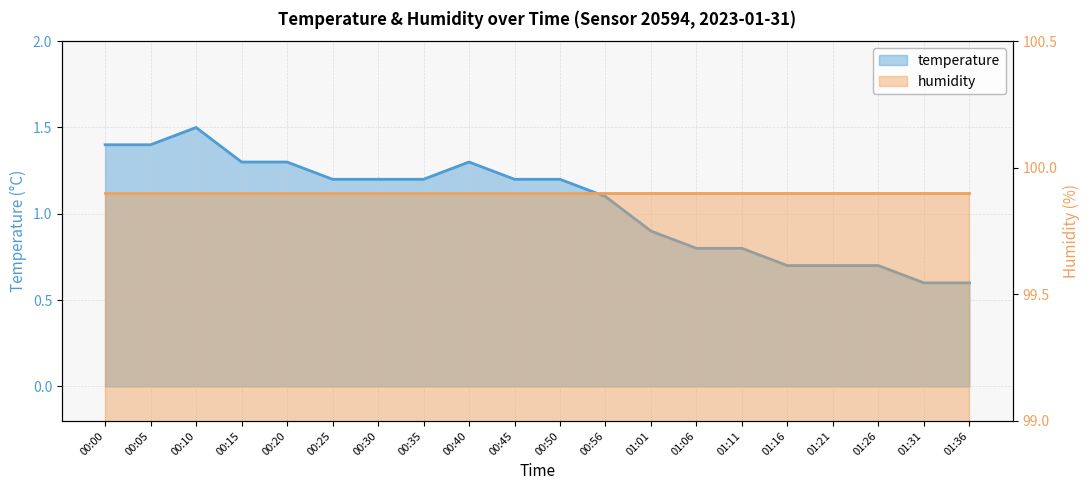

Reading left to right, what are all the values shown in this chart?

00:00=1.4	00:05=1.4	00:10=1.5	00:15=1.3	00:20=1.3	00:25=1.2	00:30=1.2	00:35=1.2	00:40=1.3	00:45=1.2	00:50=1.2	00:56=1.1	01:01=0.9	01:06=0.8	01:11=0.8	01:16=0.7	01:21=0.7	01:26=0.7	01:31=0.6	01:36=0.6